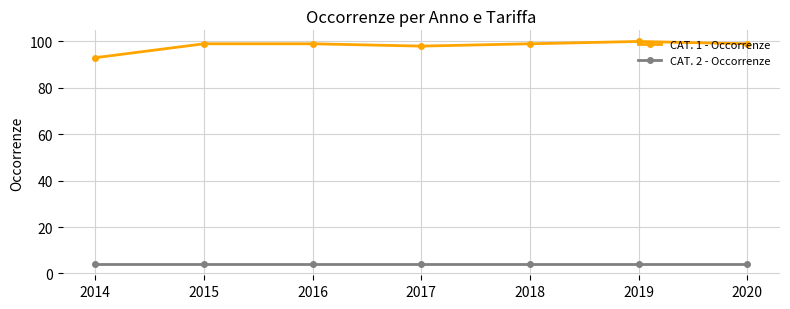

True or false: CAT. 1 - Occorrenze has a value of 53 at 2018.

False